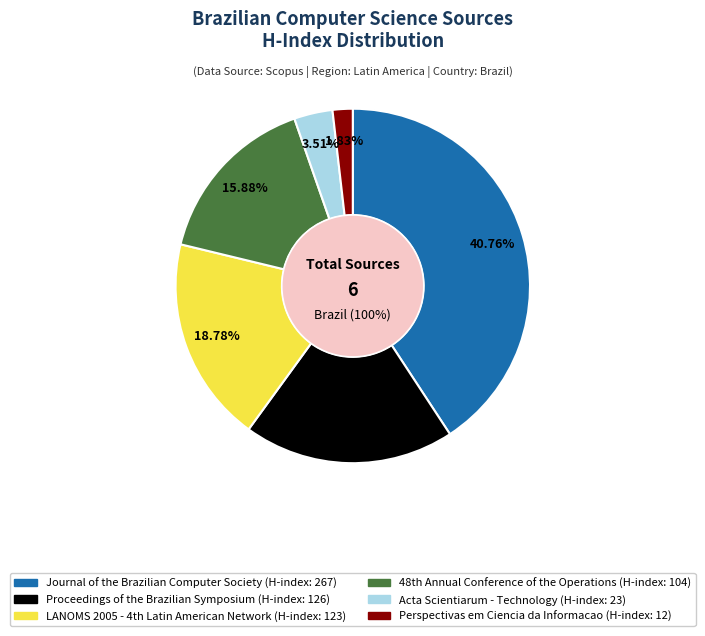

Does any single category account for the majority?

No